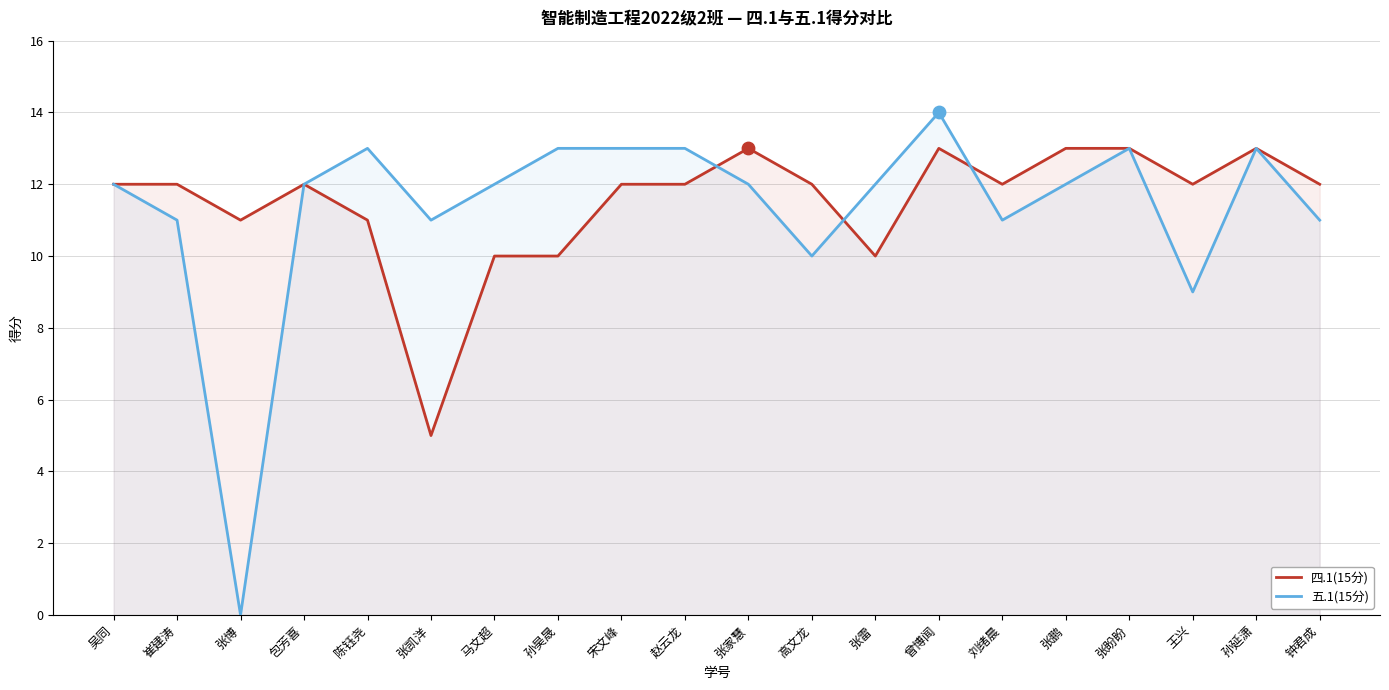

At which category is the sum across all series the highest?

曾博闻